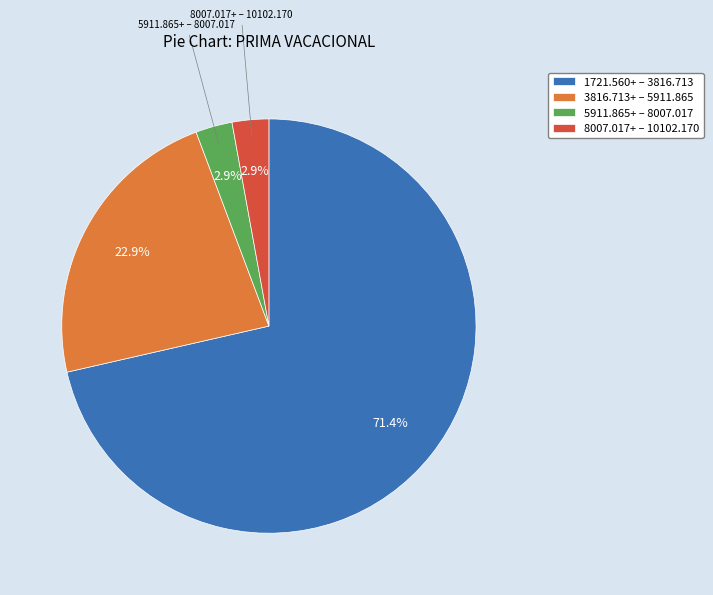

Does 5911.865+ – 8007.017 account for over 50% of the chart?

No